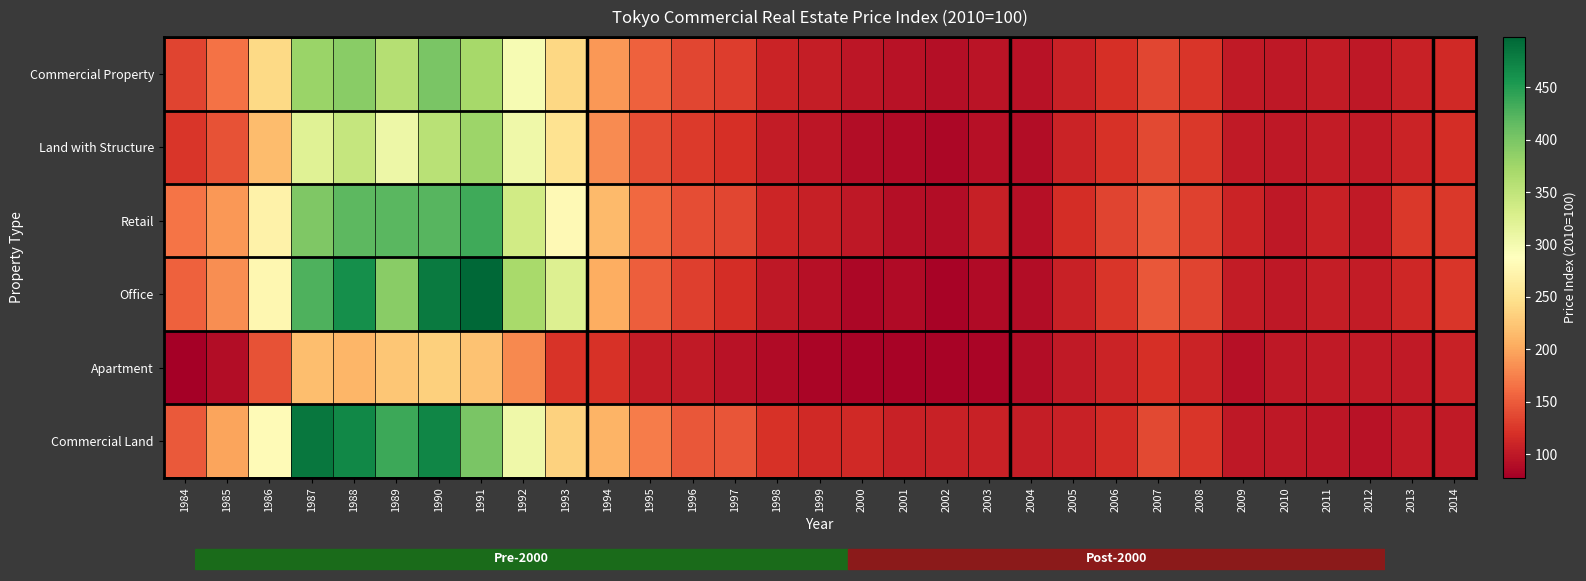

Reading right to left, list all the values displayed in this chart.

Commercial Property: 2014=113.8	2013=107.3	2012=100.1	2011=102.2	2010=100.0	2009=100.5	2008=124.5	2007=135.3	2006=119.2	2005=108.3	2004=93.9	2003=97.0	2002=91.5	2001=94.2	2000=97.2	1999=104.0	1998=109.9	1997=128.5	1996=136.1	1995=154.2	1994=189.8	1993=238.5	1992=296.1	1991=370.3	1990=400.6	1989=359.1	1988=390.0	1987=378.9	1986=240.7	1985=165.0	1984=134.7
Land with Structure: 2014=117.7	2013=110.3	2012=101.5	2011=103.5	2010=100.0	2009=101.4	2008=125.9	2007=137.5	2006=121.0	2005=108.9	2004=90.2	2003=93.0	2002=84.3	2001=87.9	2000=89.1	1999=97.5	1998=102.7	1997=119.7	1996=127.6	1995=141.5	1994=181.2	1993=251.4	1992=305.5	1991=376.9	1990=356.1	1989=306.1	1988=345.3	1987=320.8	1986=216.1	1985=143.5	1984=124.2
Retail: 2014=125.4	2013=125.4	2012=101.2	2011=108.2	2010=100.0	2009=109.2	2008=131.7	2007=148.2	2006=133.8	2005=118.0	2004=93.3	2003=105.8	2002=90.0	2001=90.7	2000=99.0	1999=106.7	1998=111.3	1997=135.8	1996=140.5	1995=158.9	1994=214.0	1993=280.4	1992=336.9	1991=434.1	1990=422.4	1989=420.1	1988=418.6	1987=396.8	1986=271.2	1985=190.2	1984=167.3
Office: 2014=124.0	2013=112.4	2012=103.7	2011=104.5	2010=100.0	2009=102.3	2008=134.8	2007=147.5	2006=124.4	2005=107.9	2004=89.0	2003=88.5	2002=81.3	2001=88.7	2000=84.5	1999=93.6	1998=99.6	1997=117.0	1996=130.3	1995=151.8	1994=205.2	1993=324.8	1992=368.8	1991=497.9	1990=481.2	1989=390.6	1988=462.7	1987=426.6	1986=276.7	1985=182.8	1984=154.1
Apartment: 2014=107.8	2013=101.4	2012=100.5	2011=100.6	2010=100.0	2009=93.6	2008=108.8	2007=118.9	2006=109.3	2005=101.5	2004=90.4	2003=83.3	2002=81.6	2001=80.8	2000=82.0	1999=82.5	1998=88.3	1997=95.4	1996=100.5	1995=102.2	1994=120.4	1993=122.9	1992=180.8	1991=221.4	1990=232.3	1989=223.9	1988=212.0	1987=217.7	1986=143.4	1985=90.1	1984=77.5
Commercial Land: 2014=101.7	2013=101.1	2012=95.4	2011=97.4	2010=100.0	2009=99.4	2008=123.8	2007=136.8	2006=116.0	2005=108.3	2004=104.7	2003=107.5	2002=108.3	2001=108.3	2000=114.5	1999=114.5	1998=121.2	1997=145.8	1996=147.6	1995=172.3	1994=209.3	1993=234.7	1992=305.3	1991=399.9	1990=470.4	1989=436.2	1988=469.0	1987=483.4	1986=281.6	1985=197.6	1984=148.3